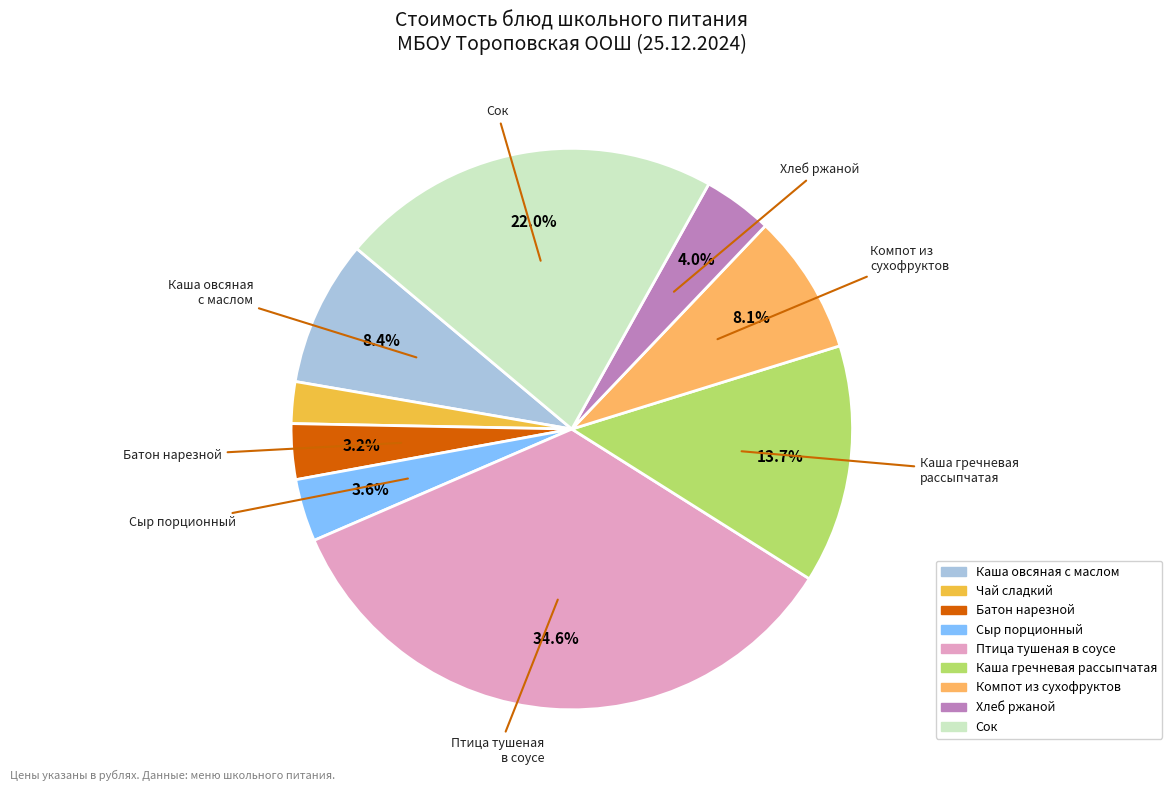

Count the number of slices in the pie.

9